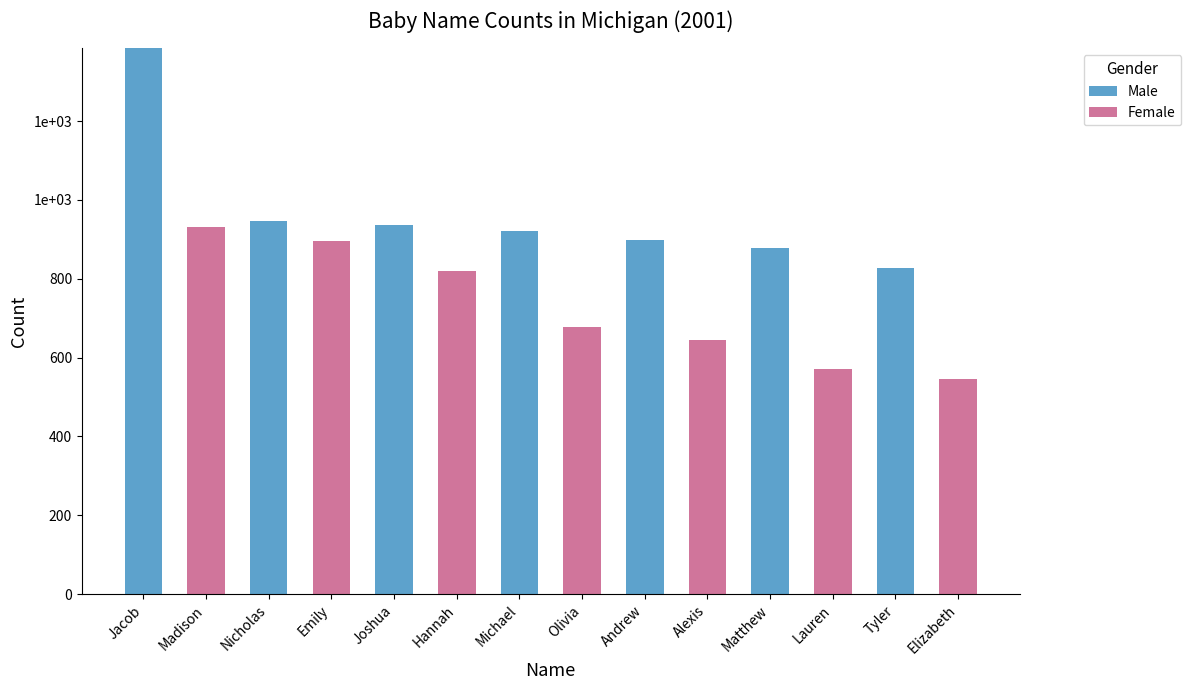

What is the value of the Male bar at the 1st from the left?

1384